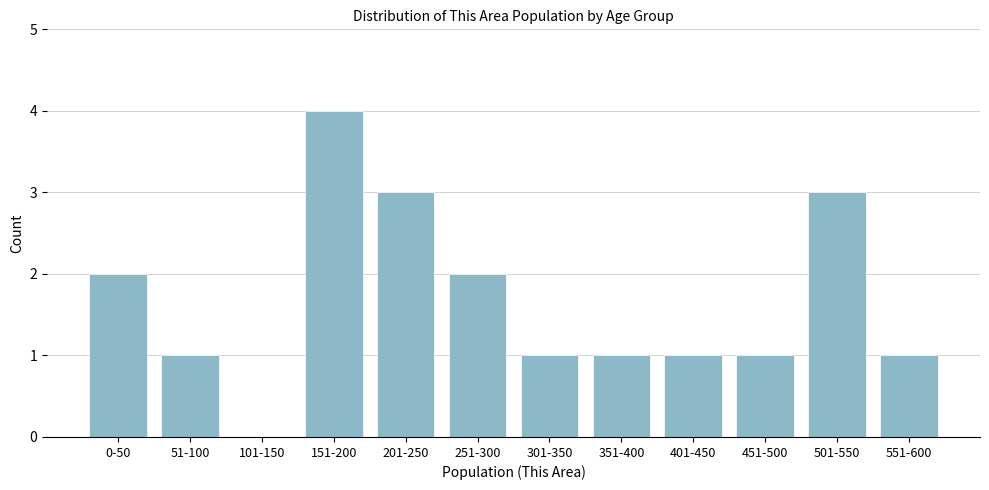

Reading left to right, list all the values displayed in this chart.

0-50=2	51-100=1	101-150=0	151-200=4	201-250=3	251-300=2	301-350=1	351-400=1	401-450=1	451-500=1	501-550=3	551-600=1